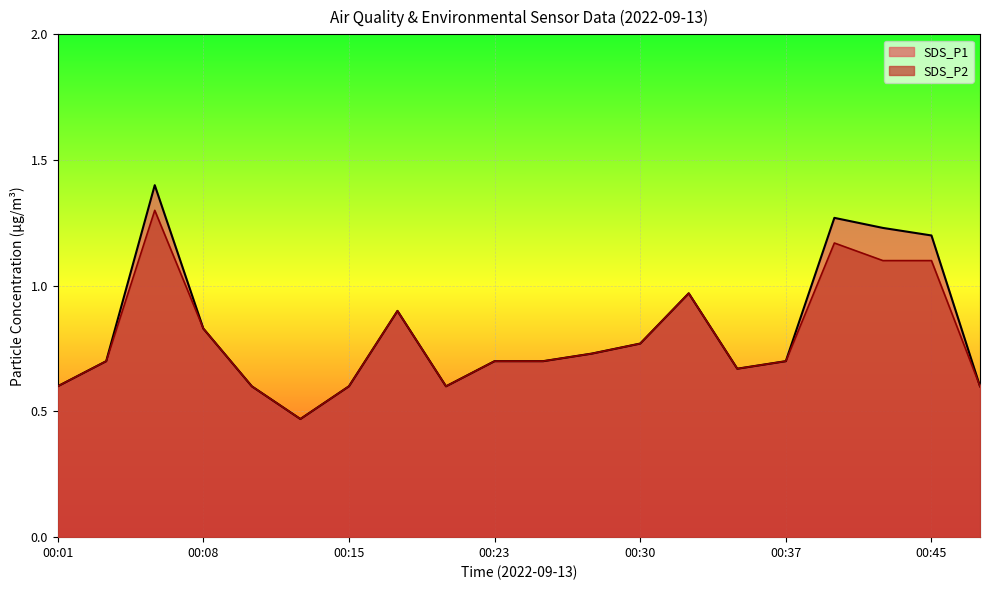

Which series changed the most between 00:23 and 00:37?

SDS_P1